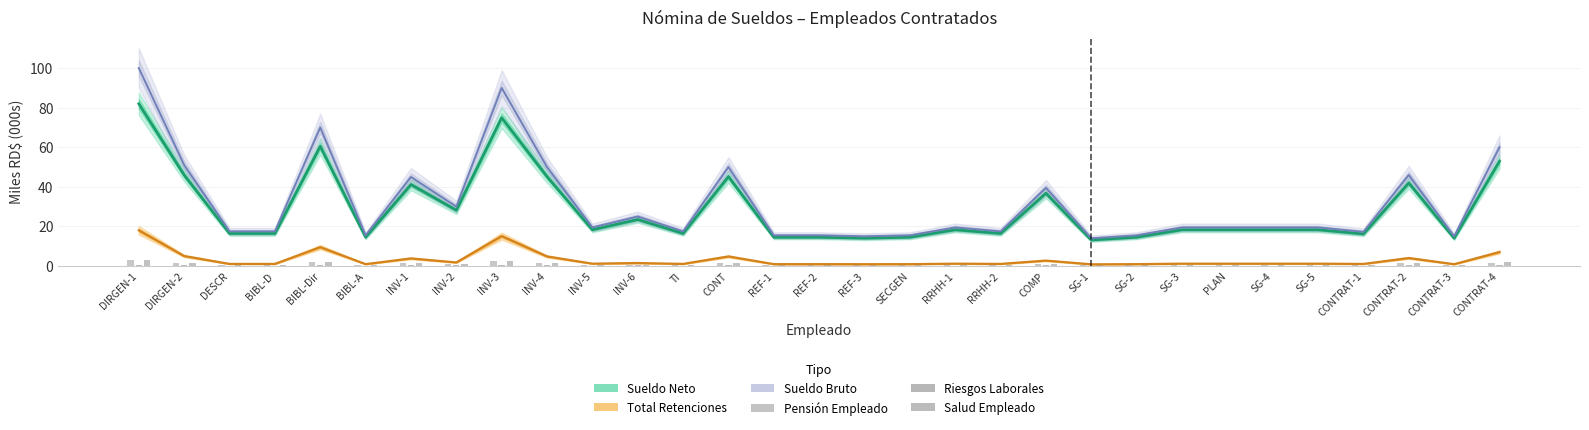

What is the spread (max minus min) of values at BIBL-Dir?

69.5